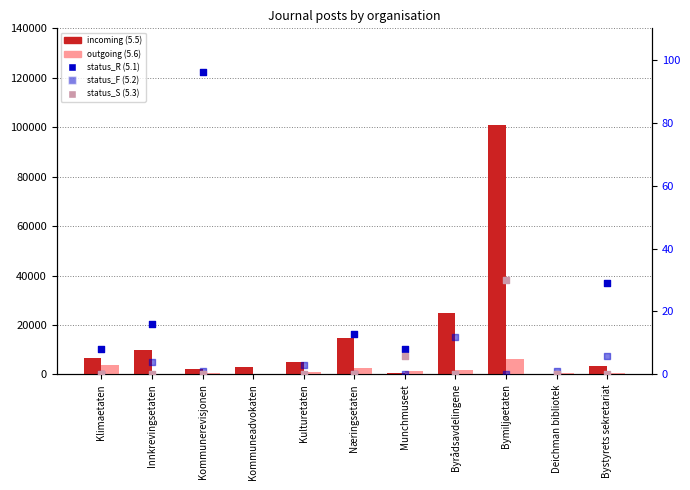

What are all the series names shown in the legend?

incoming (5.5), outgoing (5.6), status_R (5.1), status_F (5.2), status_S (5.3)